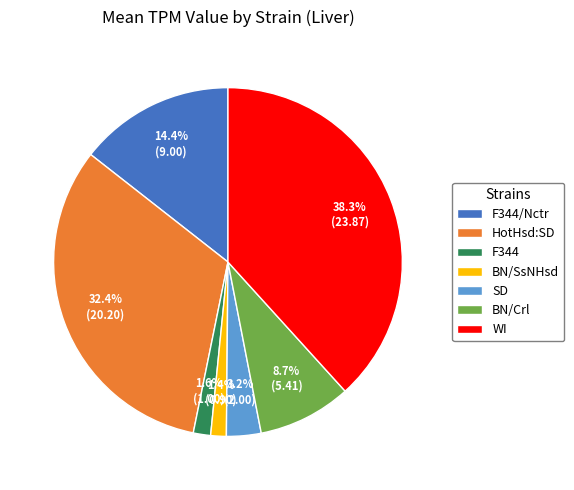

How many segments does this pie chart have?

7